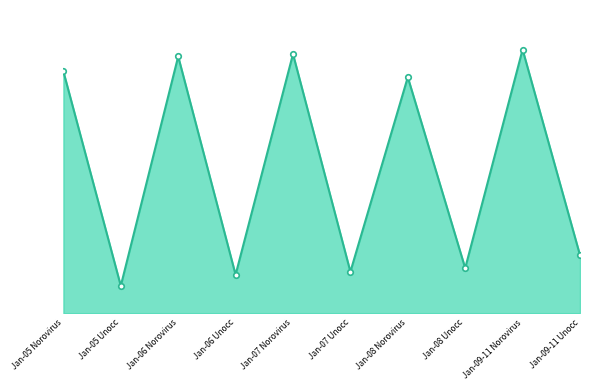

What is the change in value from Jan-05 Norovirus to Jan-09-11 Unocc?

-612